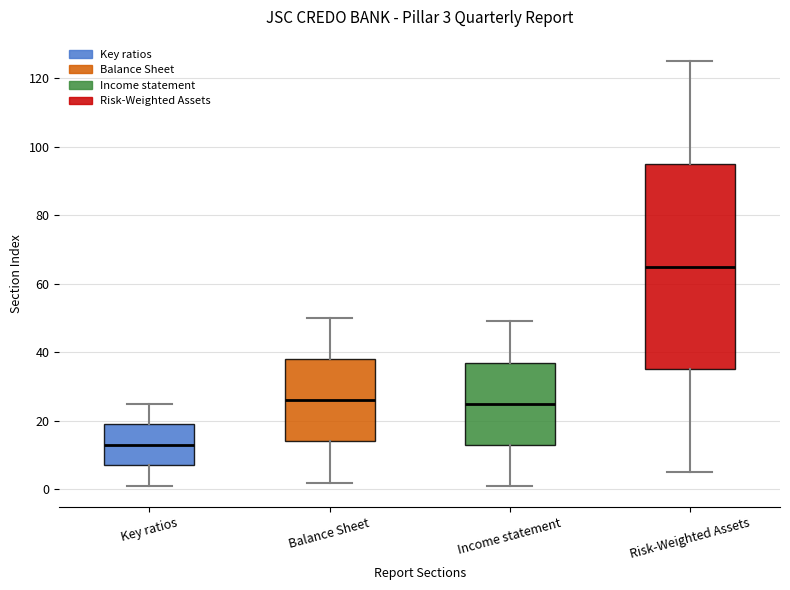

Which box has the lowest median line?

Key ratios